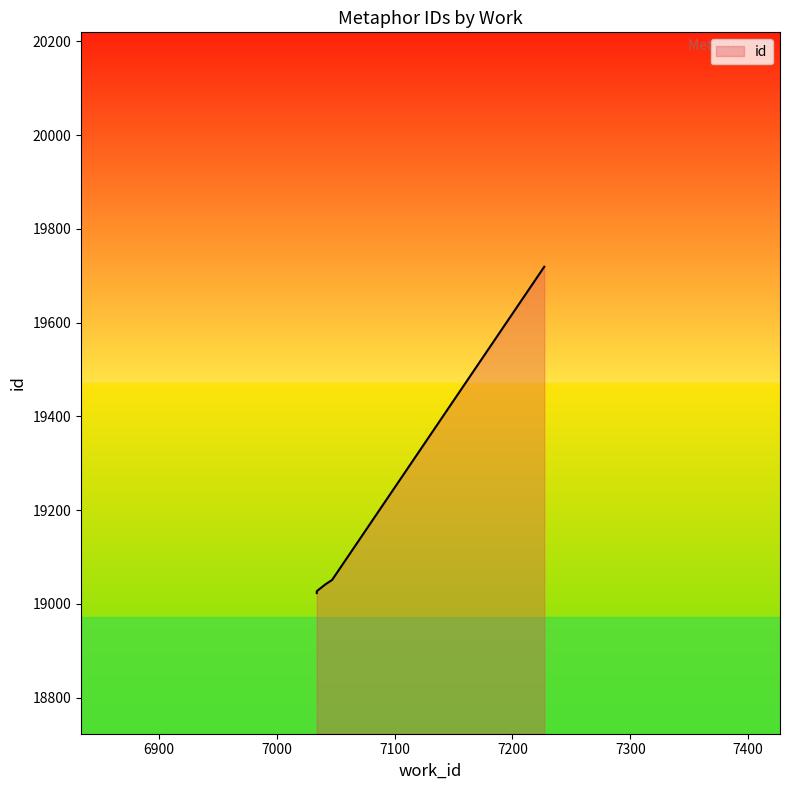

What is the smallest value displayed?

19023